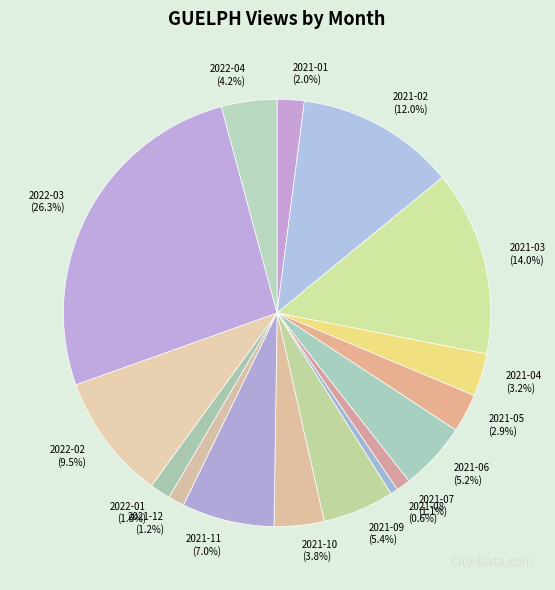

Count the number of slices in the pie.

16